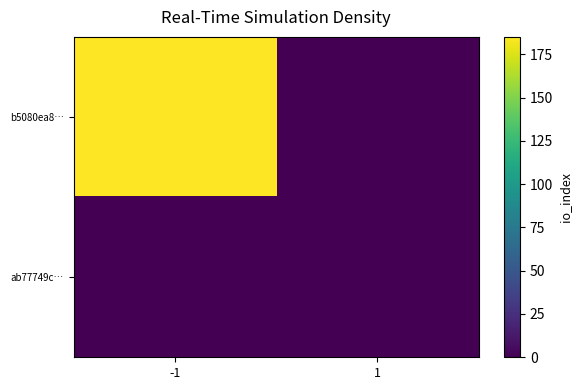

Rank the series by their maximum value, from highest to lowest.

b5080ea8…, ab77749c…